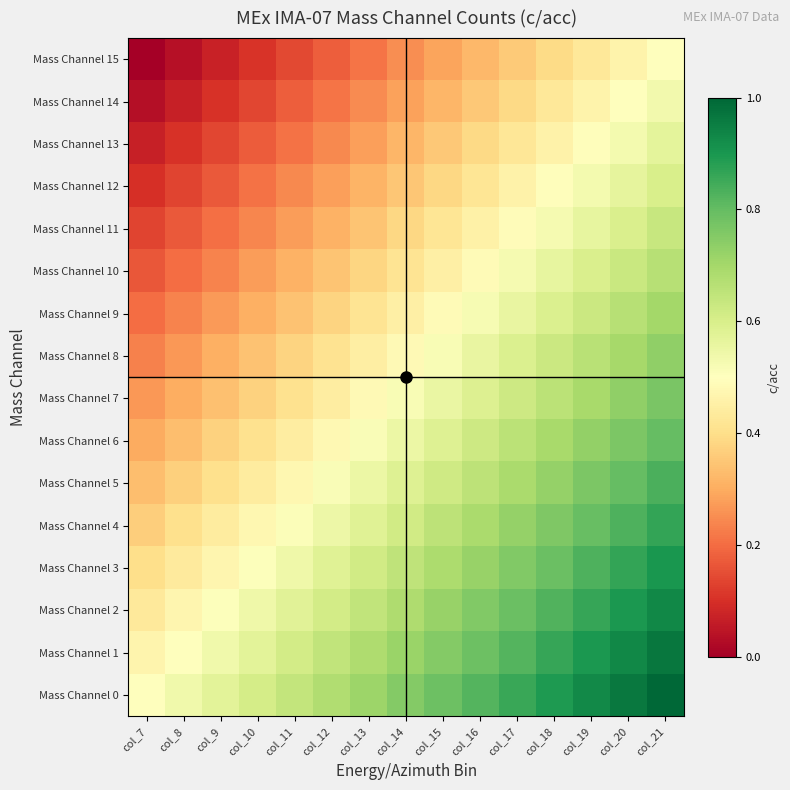

How many distinct data groups are displayed?

16